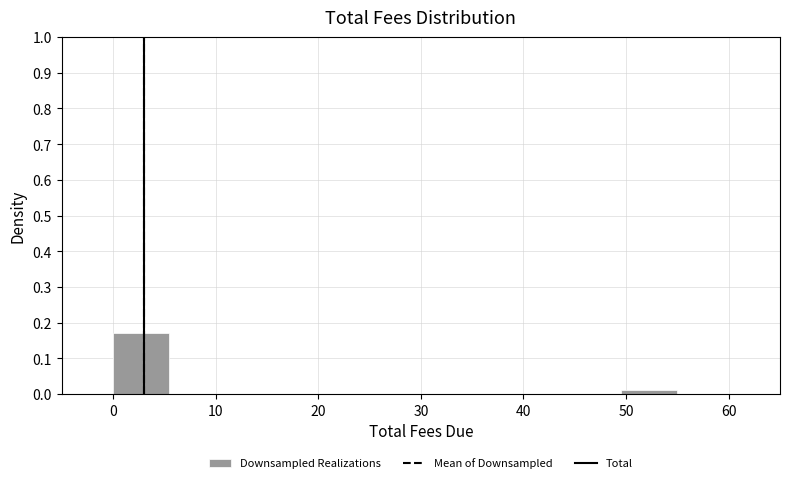

Reading left to right, list every bar in this chart as the range it spans on the x-axis followed by its height. Neither the bar edges nor the heights are printed on the chart, so give them approximately, as read against the axes.

0.0 to 5.5: 0.17
5.5 to 11.0: 0
11.0 to 16.5: 0
16.5 to 22.0: 0
22.0 to 27.5: 0
27.5 to 33.0: 0
33.0 to 38.5: 0
38.5 to 44.0: 0
44.0 to 49.5: 0
49.5 to 55.0: 0.01